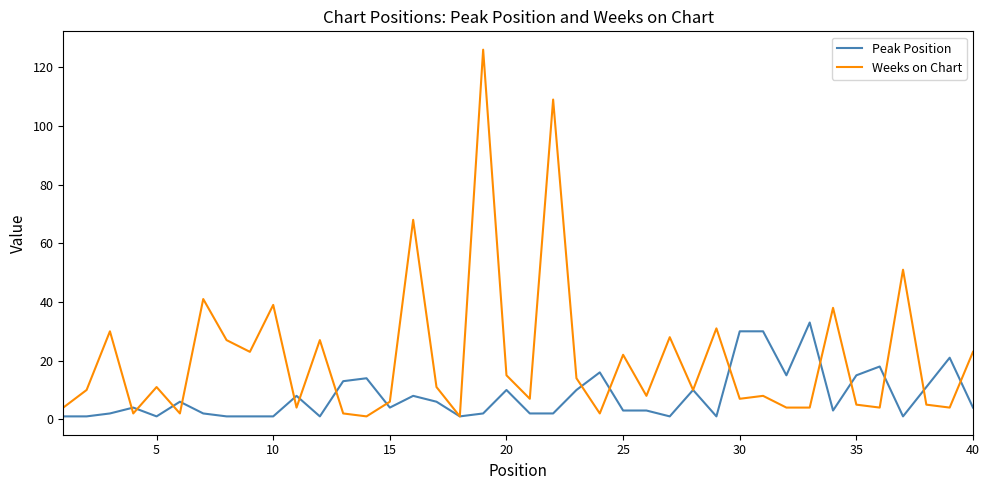

Which series has the largest range (max minus min)?

Weeks on Chart